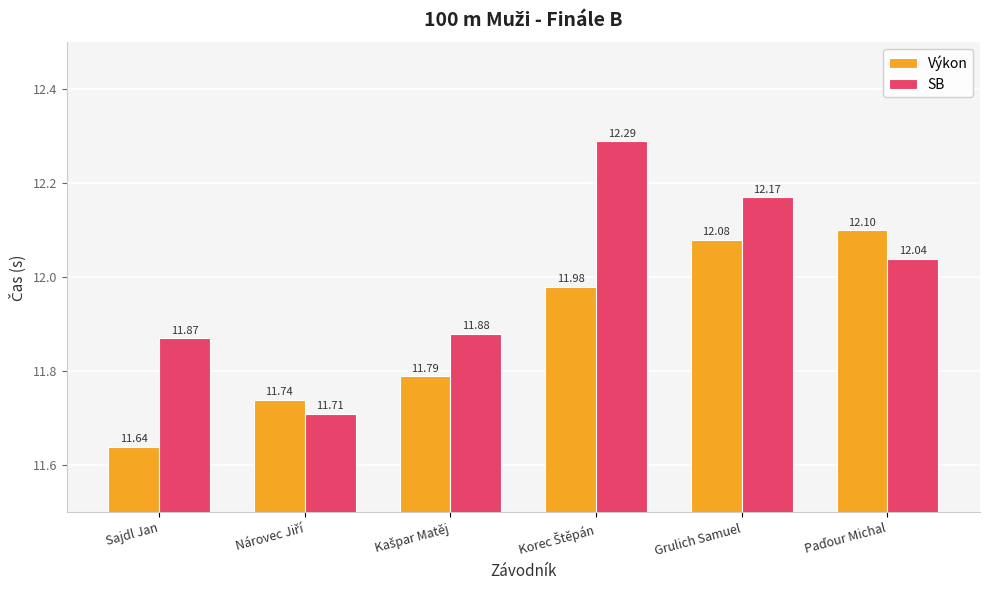

Which series has the largest total across all categories?

SB